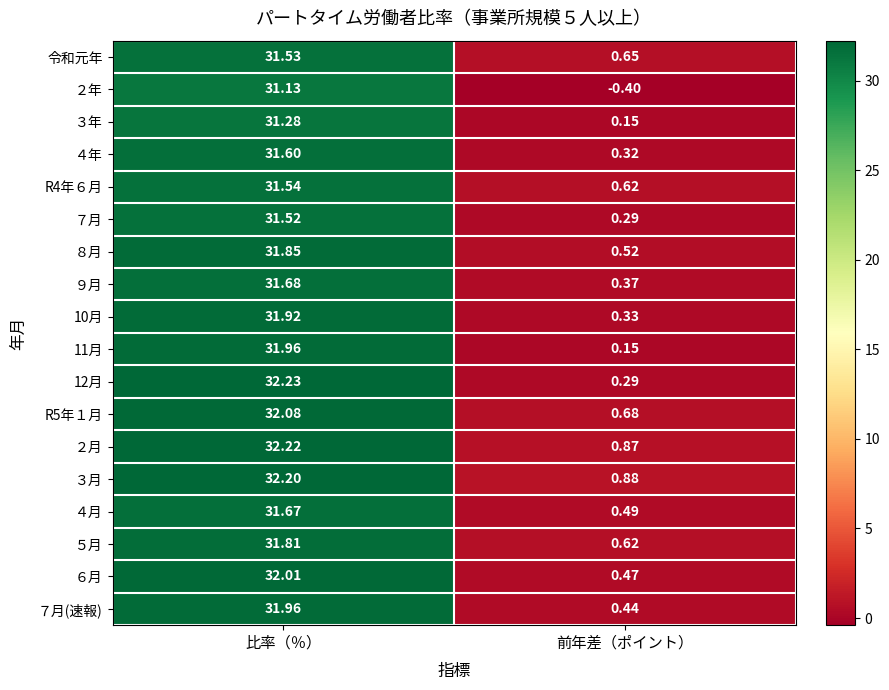

Rank the categories by ５月 value from highest to lowest.

比率（％）, 前年差（ポイント）